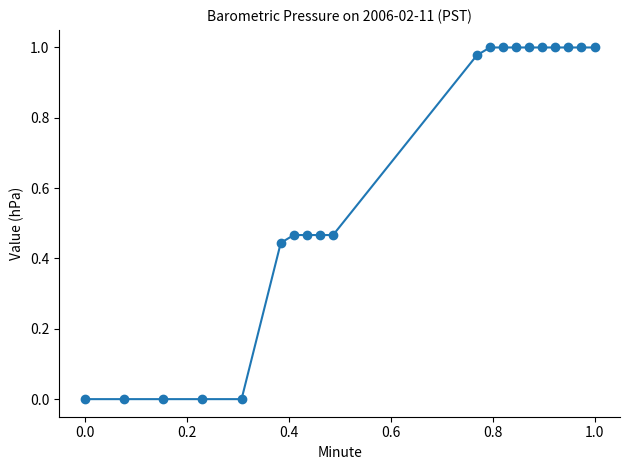

What is the average value?

0.6